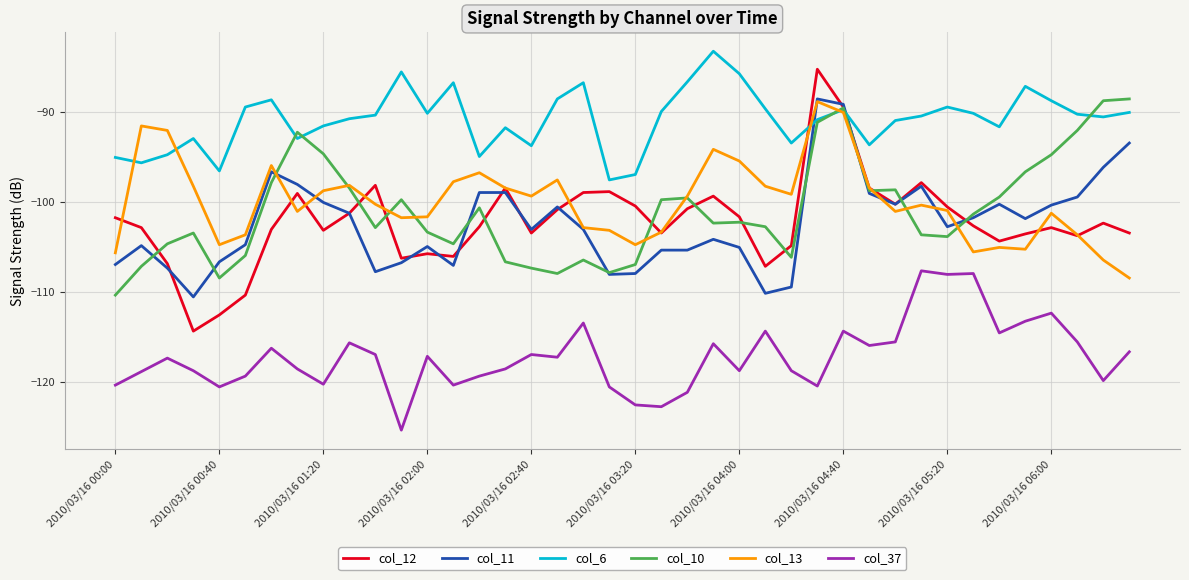

True or false: col_13 and col_37 cross at least once.

False